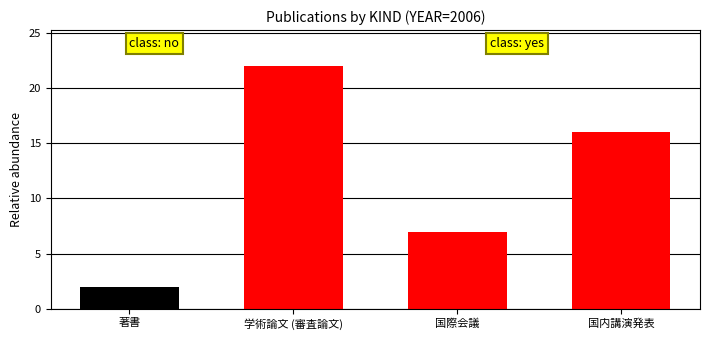

Are the bars grouped side by side (vs. stacked)?

Yes